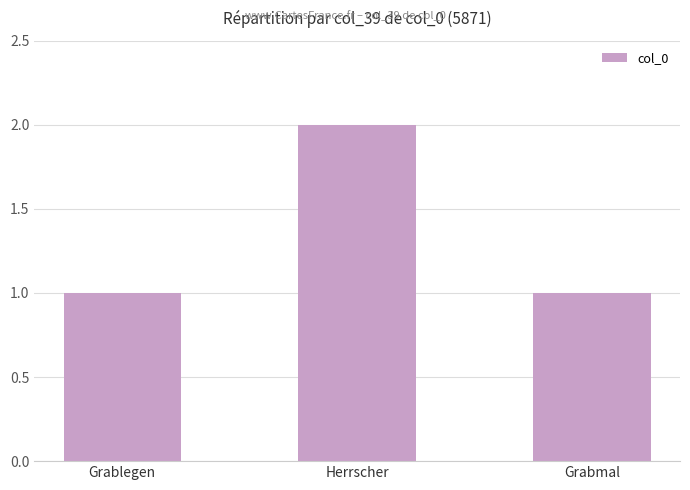

What is the change in value from Grablegen to Herrscher?

+1